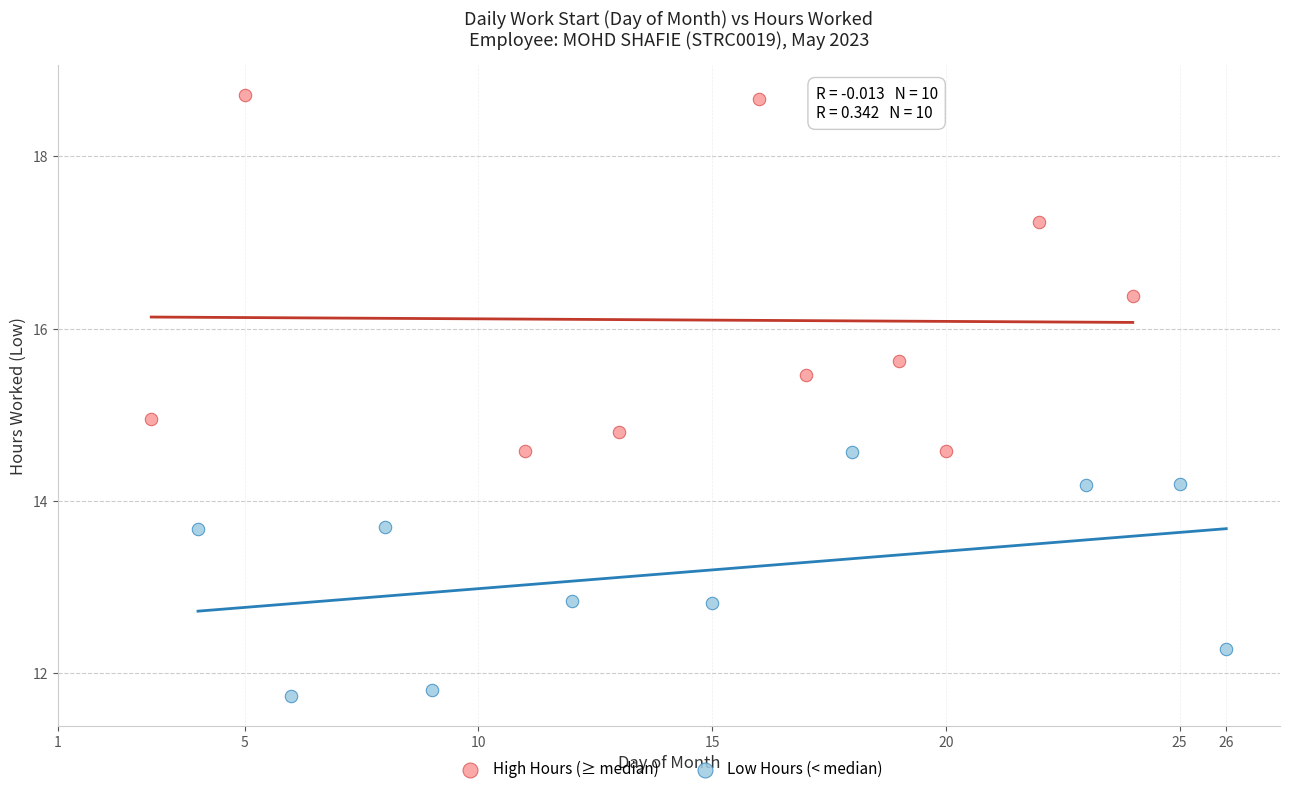

Which series has the largest Y range (max minus min)?

High Hours (≥ median)